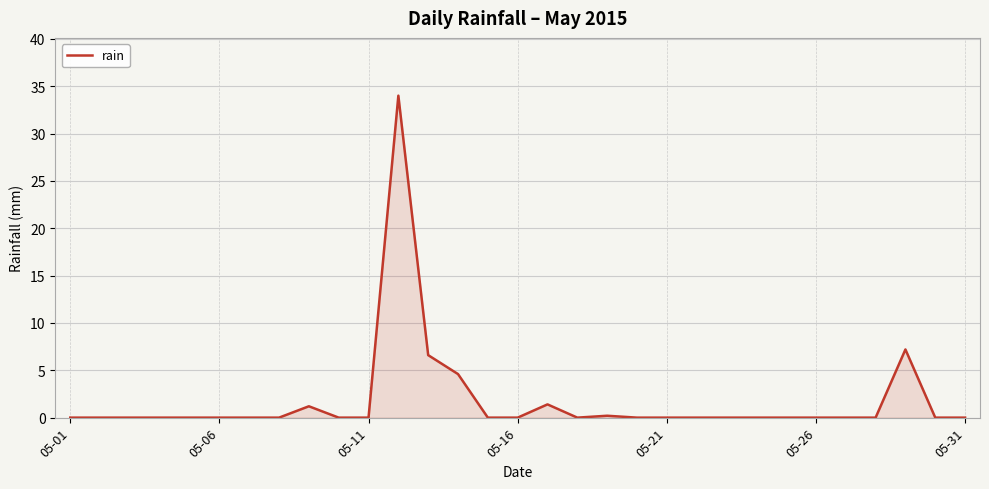

What is the average value?

1.8